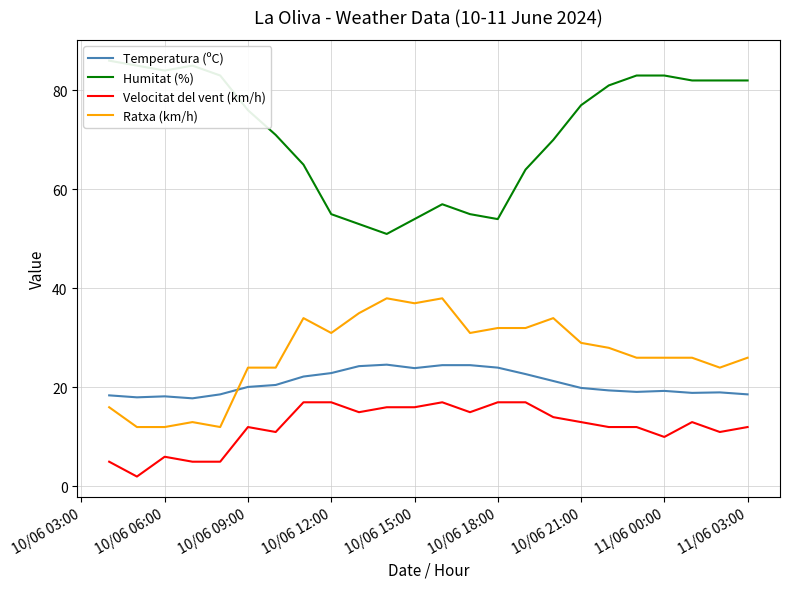

Is this an area chart (filled region under the line)?

No